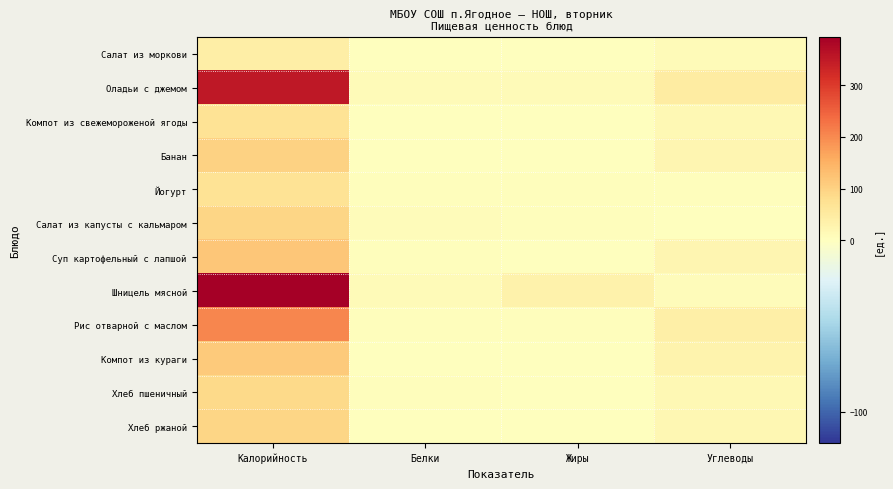

How many series are shown in this chart?

12